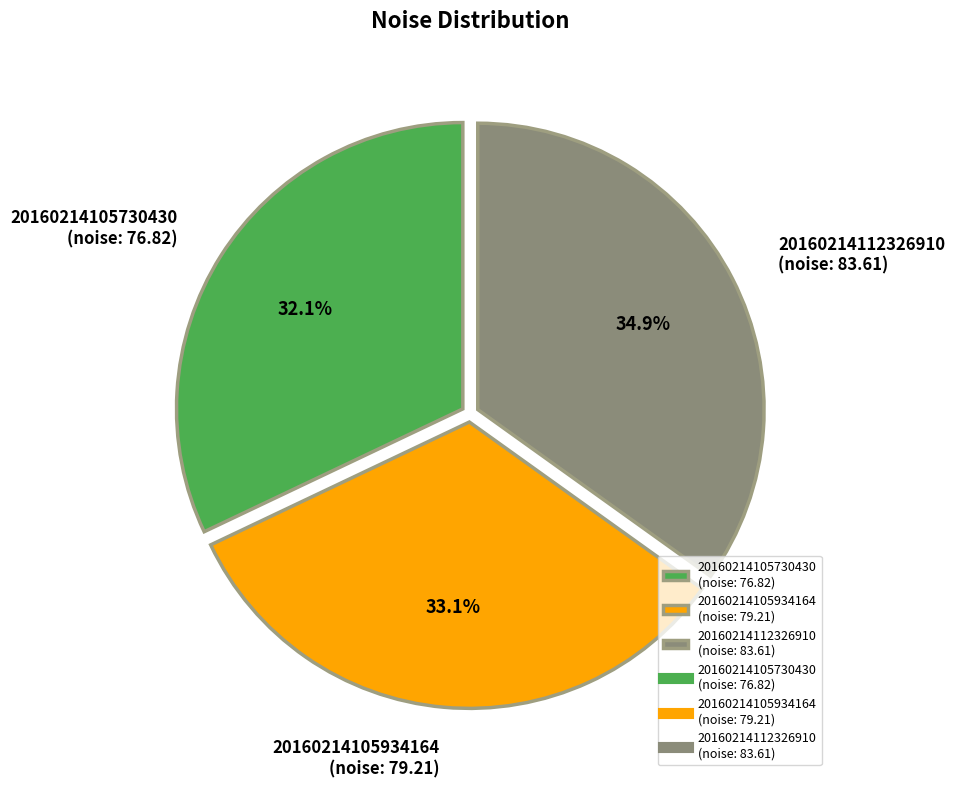

Is there any slice that represents more than half of the pie?

No